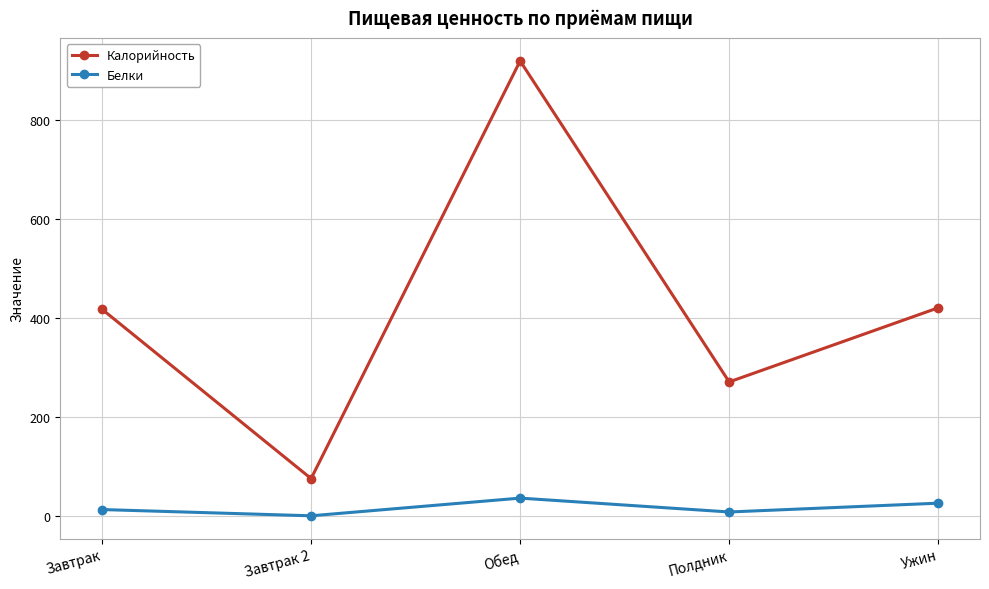

How many lines are shown in the chart?

2